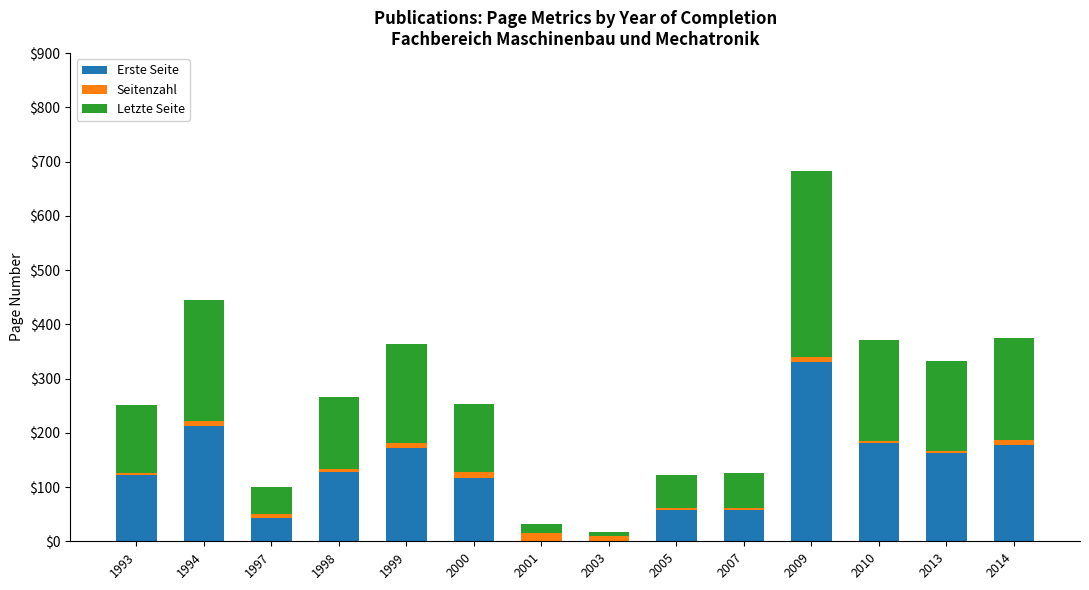

How many categories are shown in the chart?

14